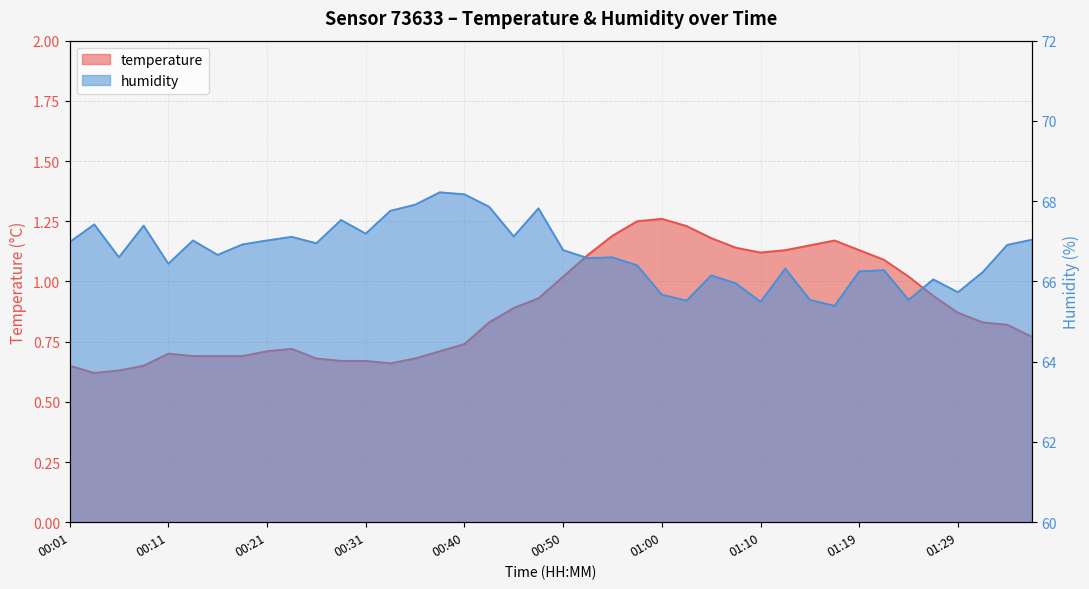

In temperature, how many points are lower than both neighbors (excluding endpoints)?

3